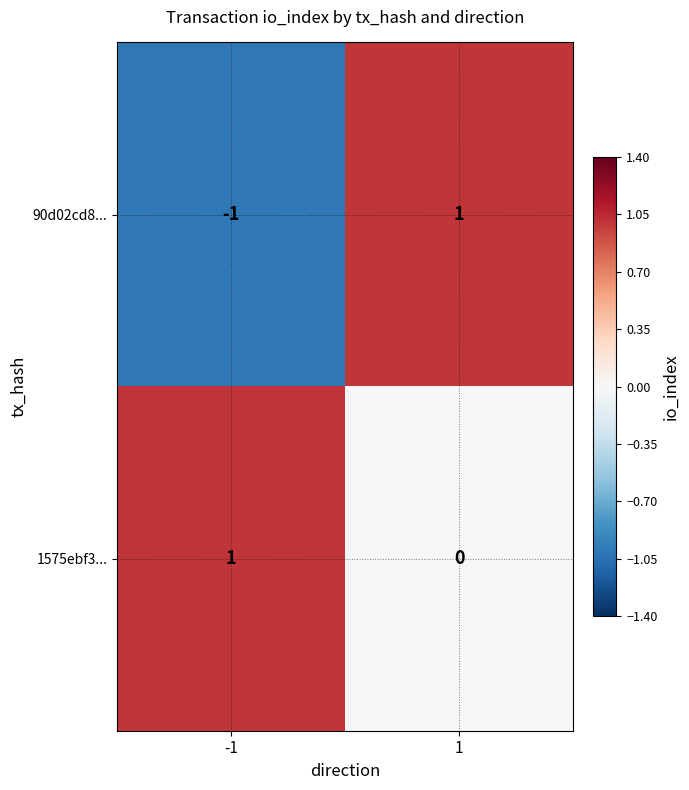

Is it true that 1575ebf3... equals -1 at 1?

False